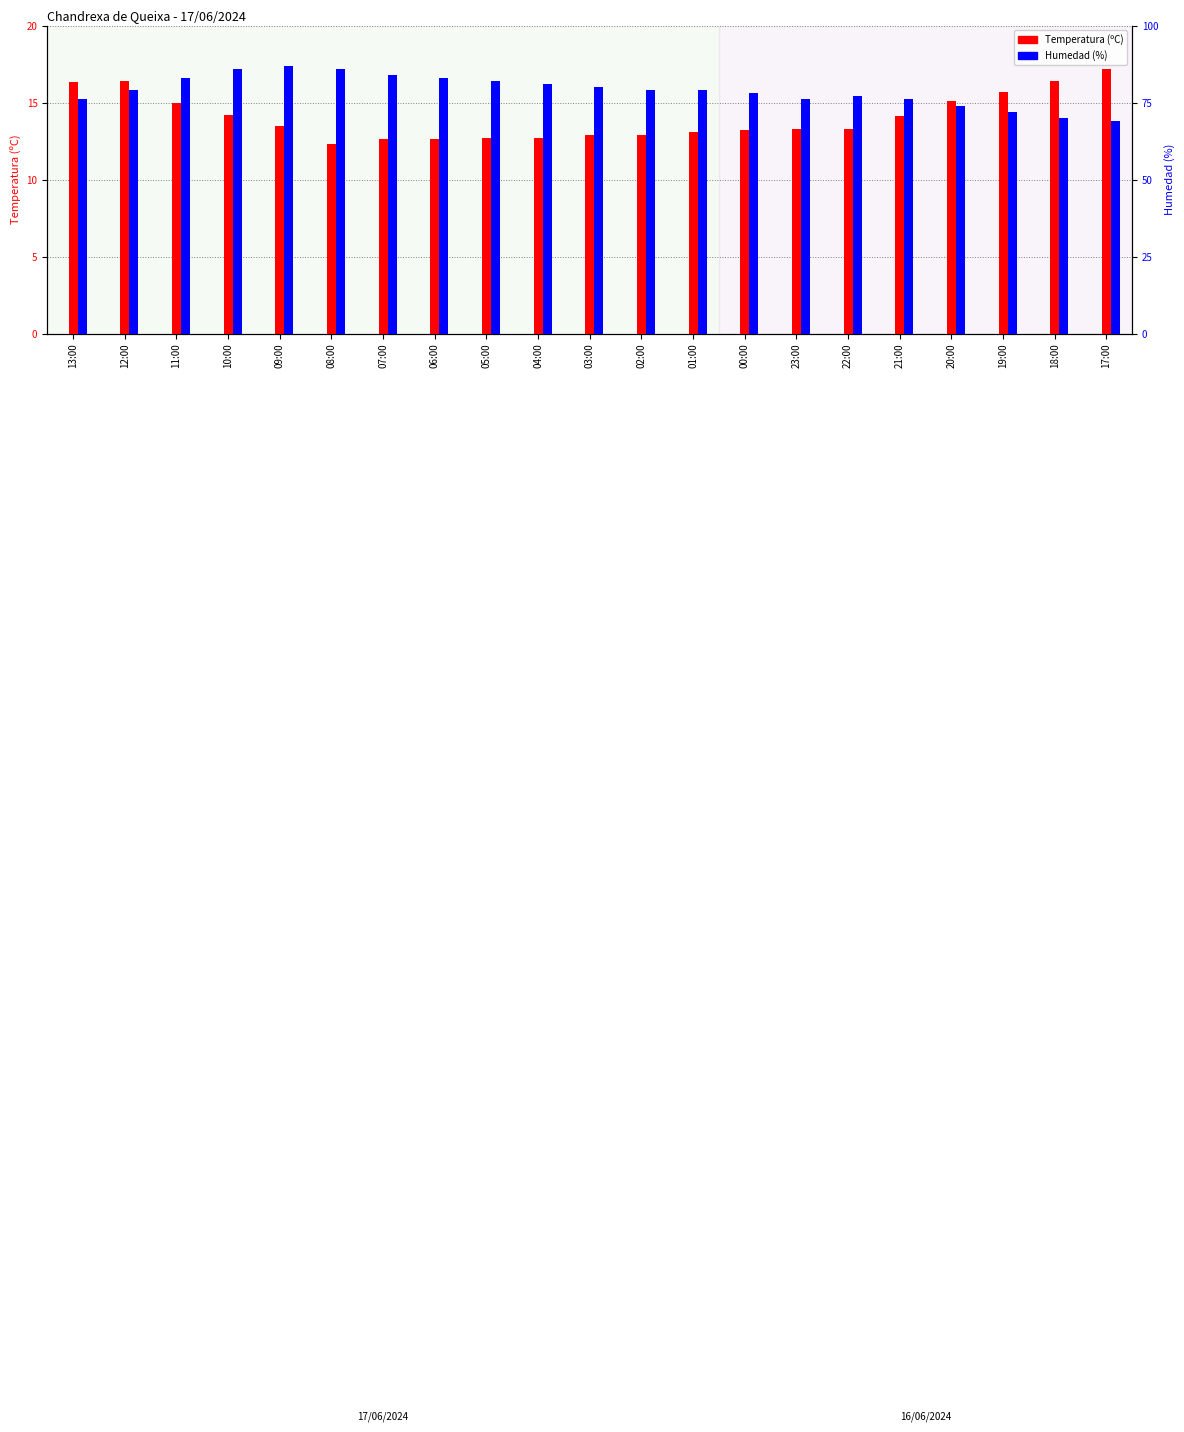

Which series has the largest total across all categories?

Humedad (%)